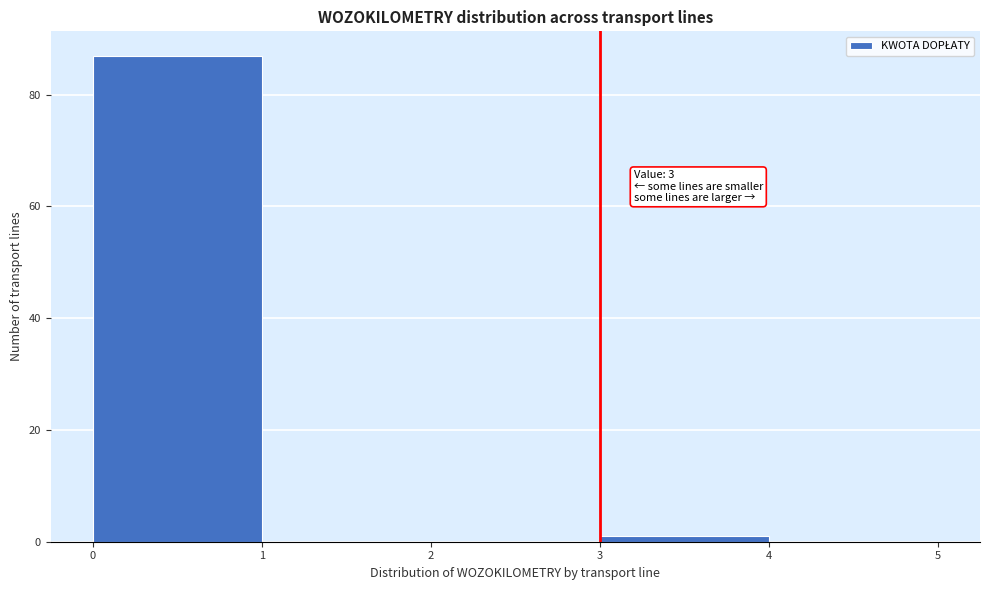

Over which range of the x-axis is the bar tallest?

0 to 1